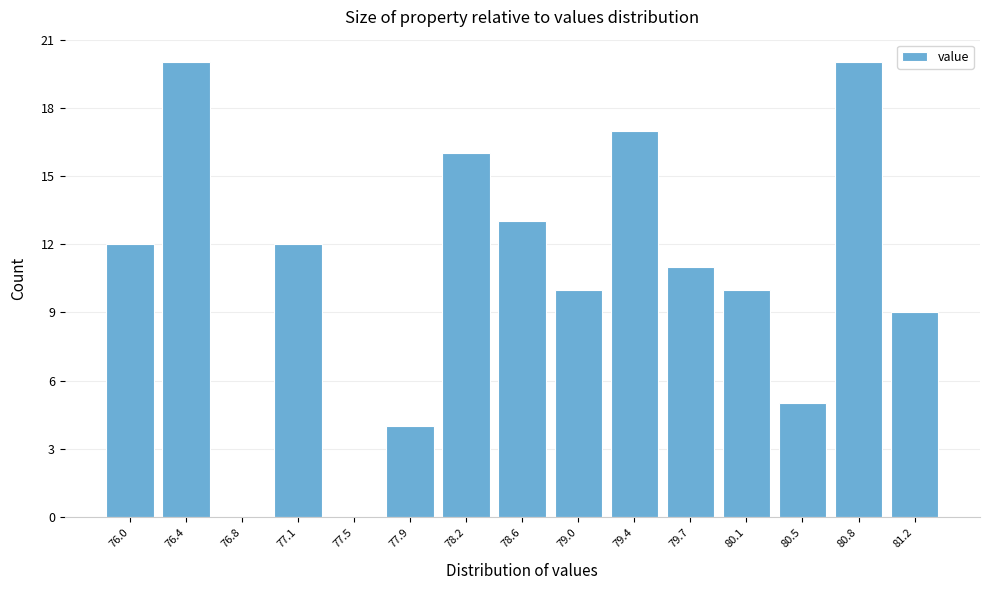

What is the height of the bar covering 78.45 to 78.80 on the x-axis? Neither the bar edges nor the heights are printed on the chart, so give them approximately, as read against the axes.

13